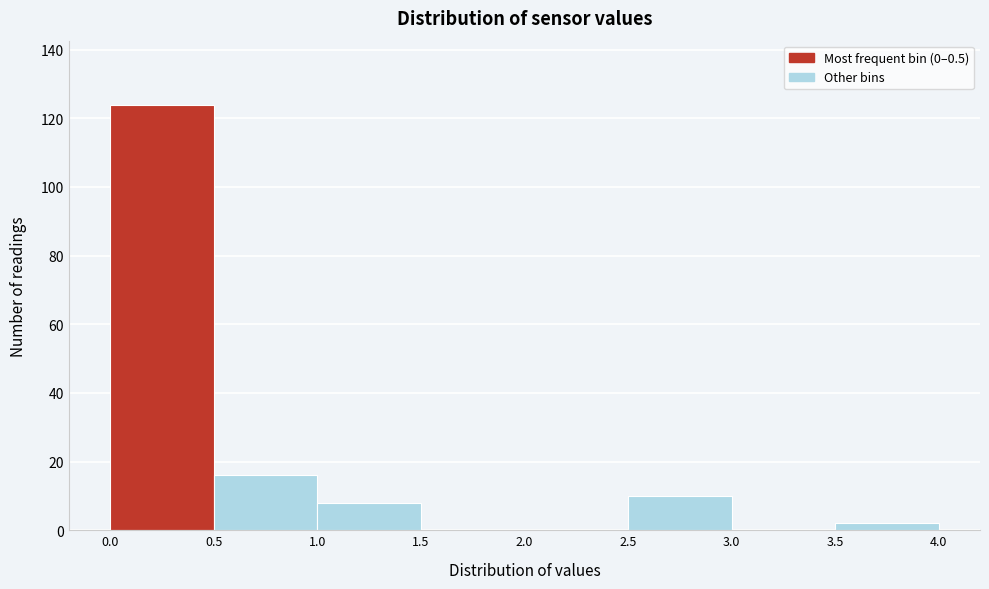

What is the height of the bar covering 0.0 to 0.5 on the x-axis? The values are not printed on the chart, so give them approximately, as read against the axis.

124